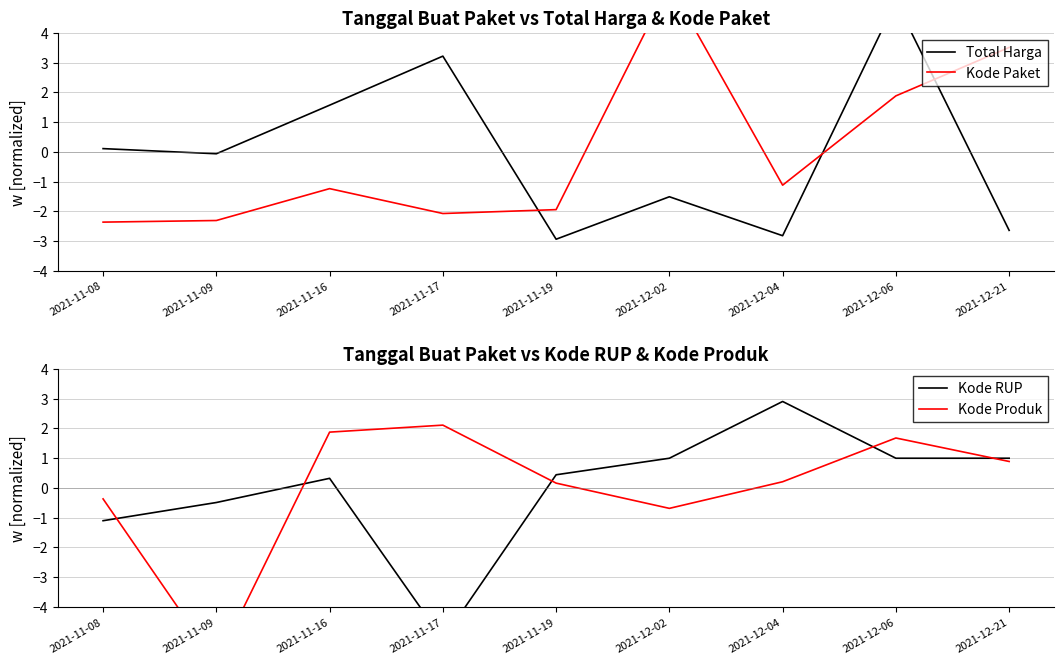

Is it true that Total Harga equals -5.1 at 2021-11-19?

False